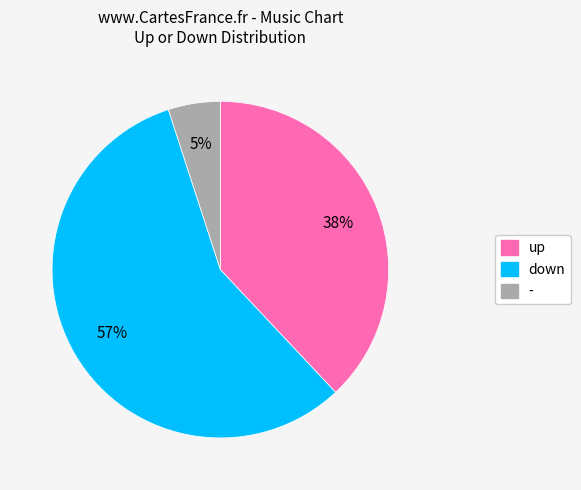

What percentage is the - slice, to the nearest percent?

5%